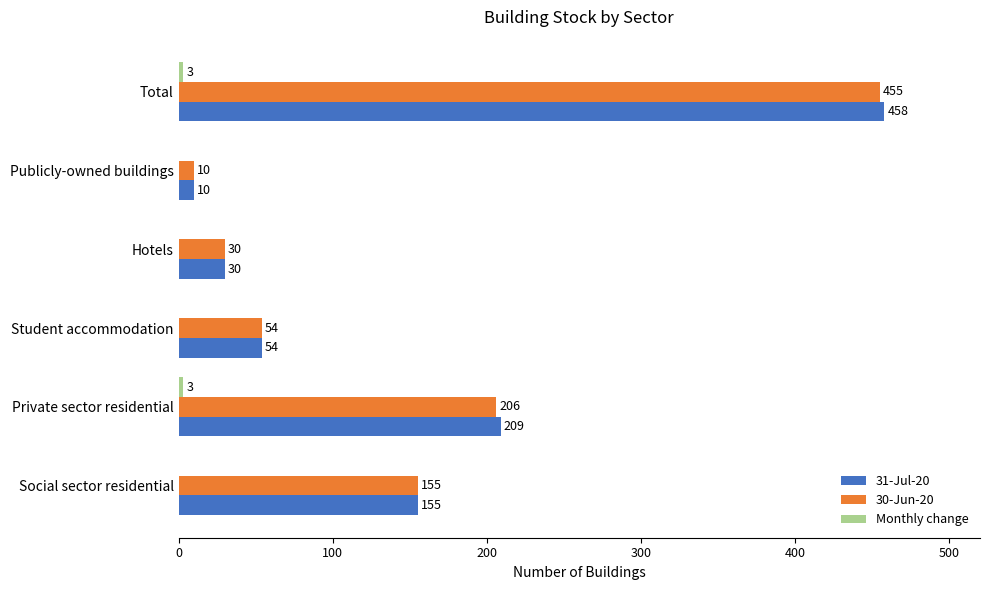

What is the maximum value for 31-Jul-20?

458